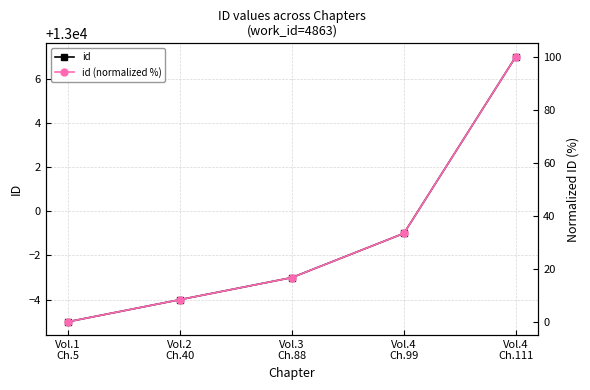

Reading left to right, transcribe all the data shown in this chart.

id: 12995.0	12996.0	12997.0	12999.0	13007.0
id (normalized %): 0.0	8.3	16.7	33.3	100.0